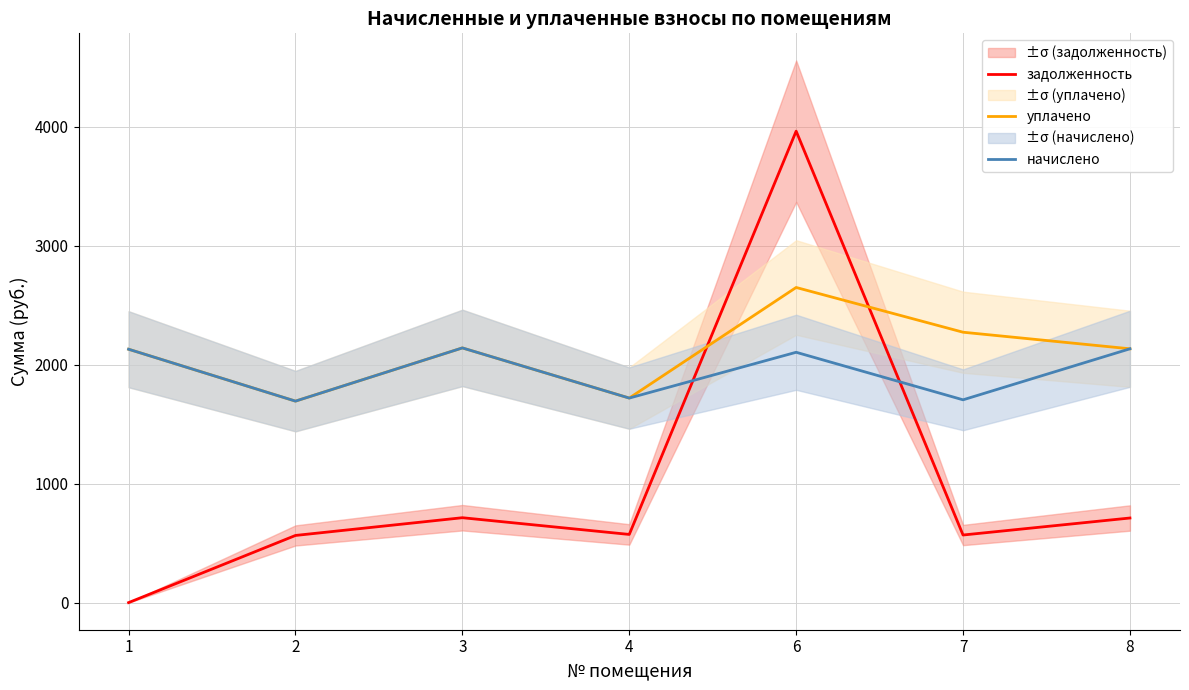

The уплачено series shows 1693.7 at 2. True or false?

True